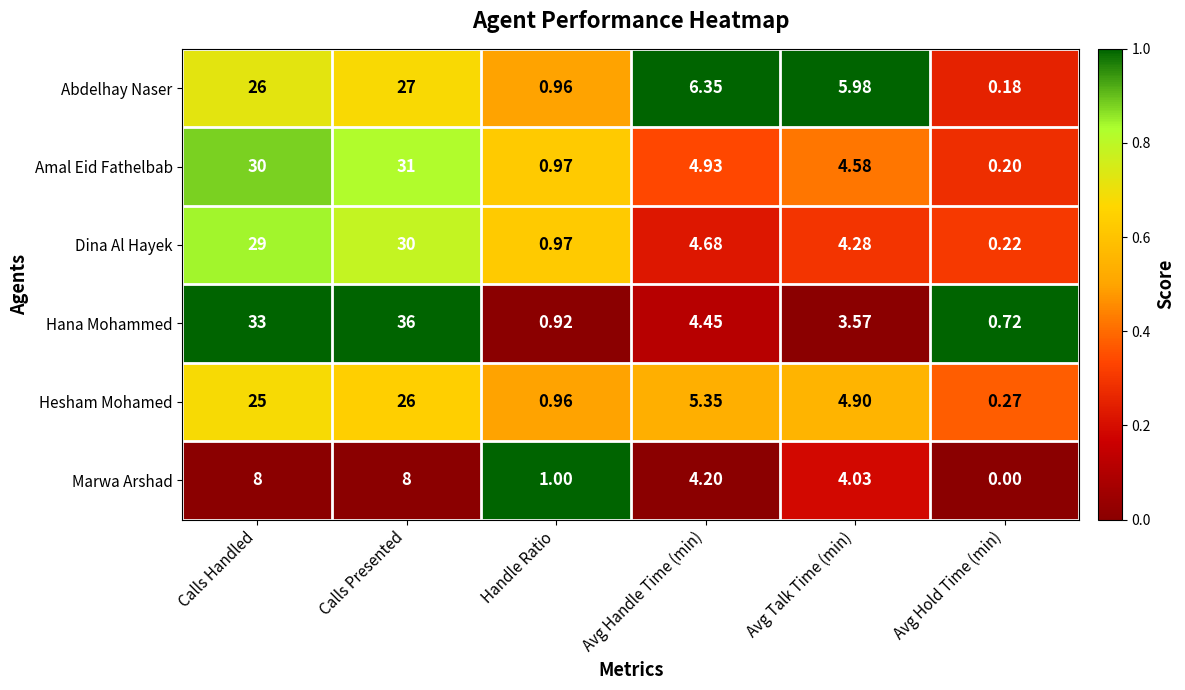

Which series has the largest total across all categories?

Hana Mohammed